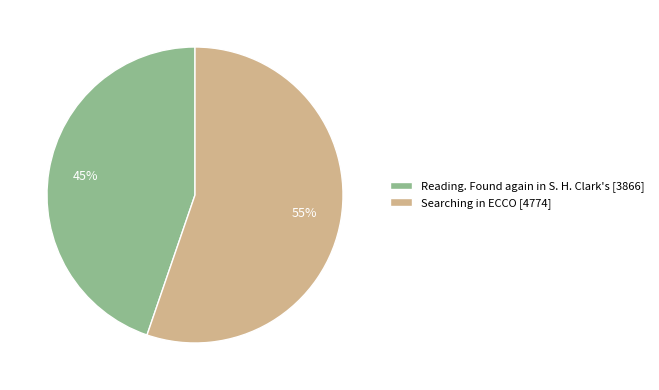

How many slices are in this pie chart?

2